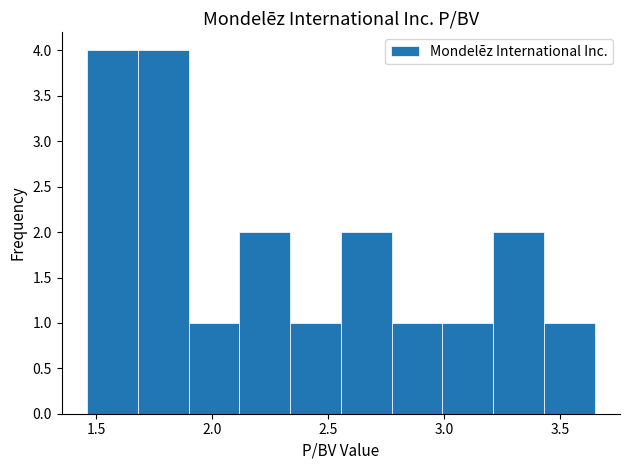

Reading left to right, transcribe this chart: for each bar, give the range it covers on the x-axis and its height. Neither the bar edges nor the heights are printed on the chart, so give them approximately, as read against the axes.

1.45 to 1.70: 4
1.70 to 1.90: 4
1.90 to 2.10: 1
2.10 to 2.35: 2
2.35 to 2.55: 1
2.55 to 2.75: 2
2.75 to 3.00: 1
3.00 to 3.20: 1
3.20 to 3.45: 2
3.45 to 3.65: 1